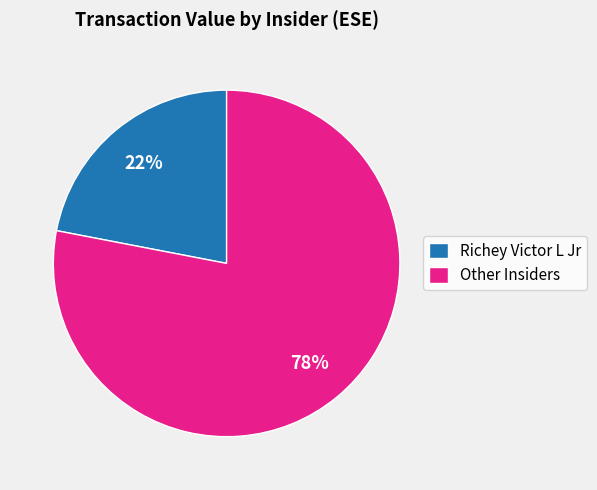

Which slice represents more than half of the pie?

Other Insiders